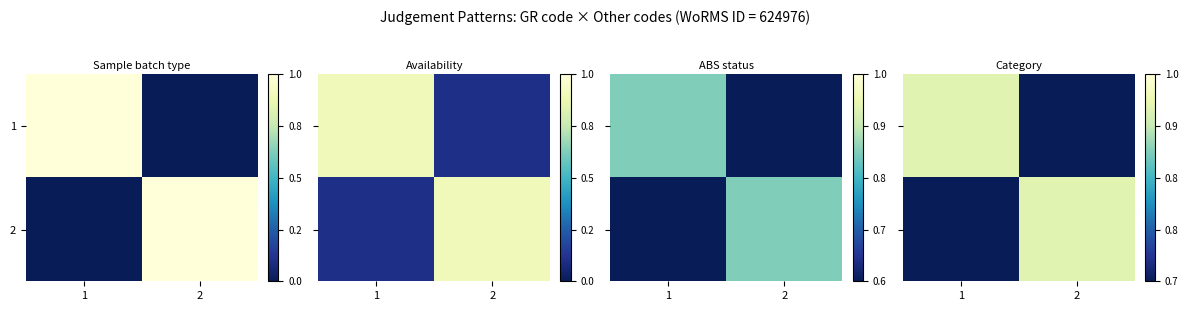

At which label does 2 reach its peak?

2